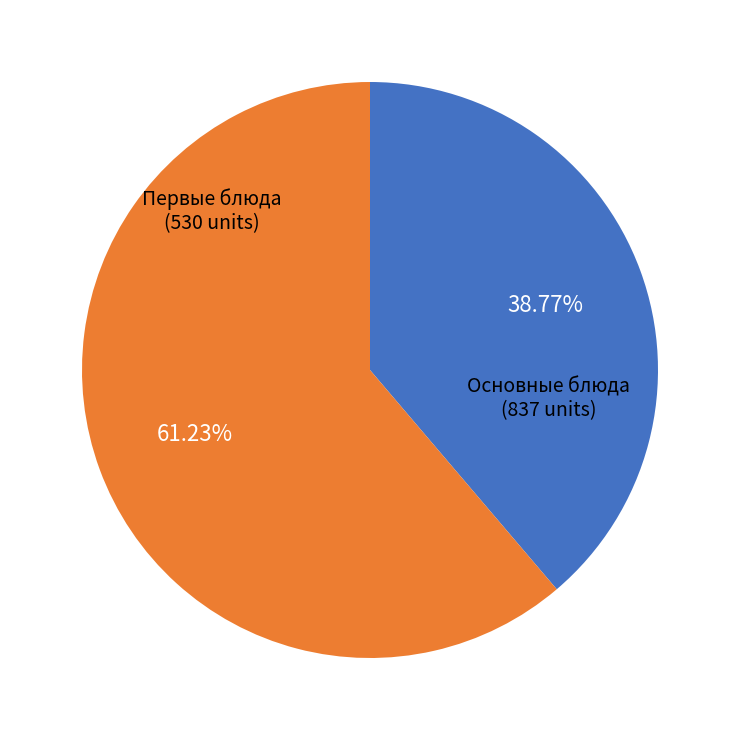

How many segments does this pie chart have?

2